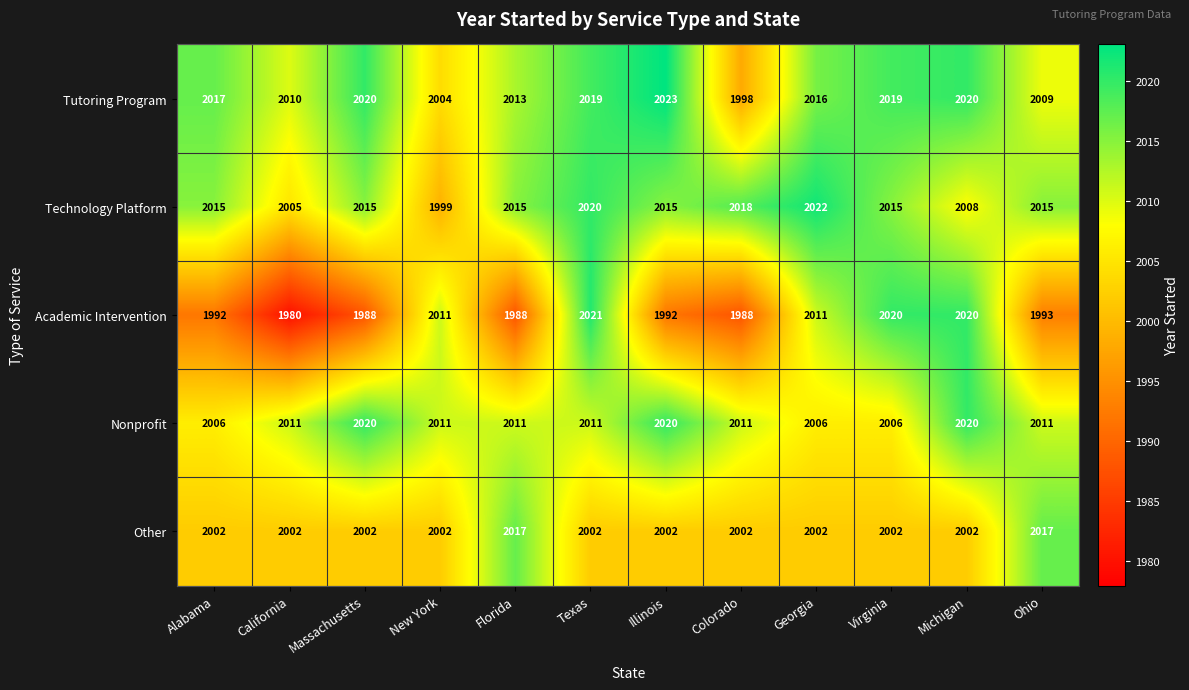

How many data points in Other are above 2002?

2